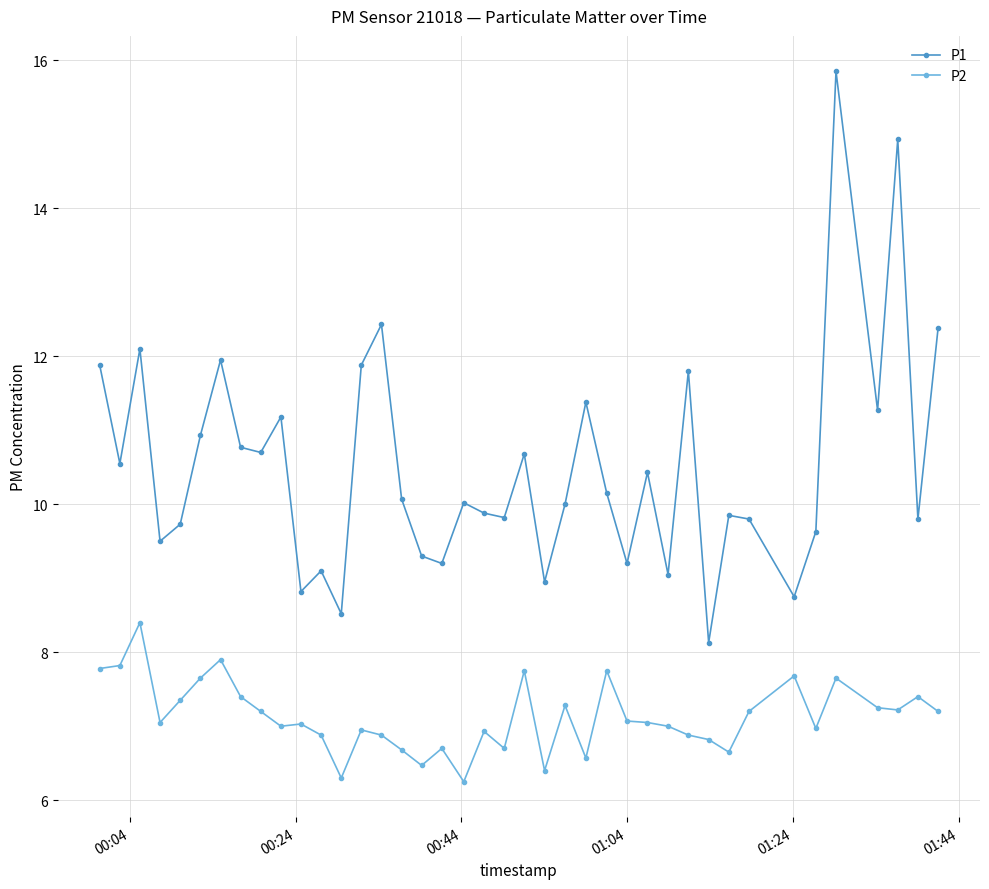

What is the maximum value for P2?

8.4